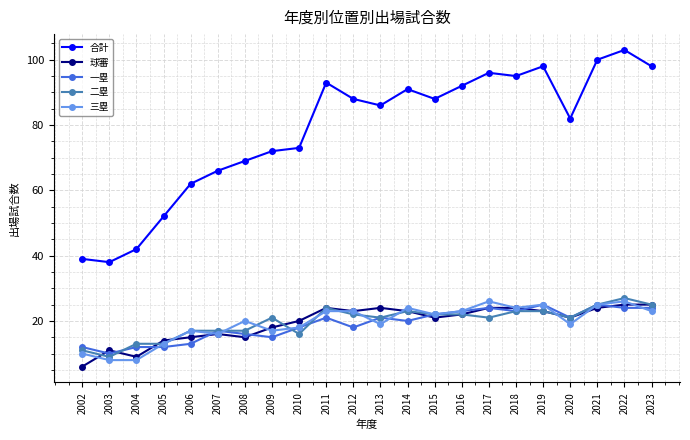

Reading left to right, extract all data points from this chart.

合計: 39	38	42	52	62	66	69	72	73	93	88	86	91	88	92	96	95	98	82	100	103	98
球審: 6	11	9	14	15	16	15	18	20	24	23	24	23	21	22	24	24	23	21	24	25	25
一塁: 12	10	12	12	13	17	16	15	18	21	18	21	20	22	23	24	23	25	21	25	24	24
二塁: 11	9	13	13	17	17	17	21	16	24	22	21	23	22	22	21	23	23	21	25	27	25
三塁: 10	8	8	13	17	16	20	17	18	23	23	19	24	22	23	26	24	25	19	25	26	23